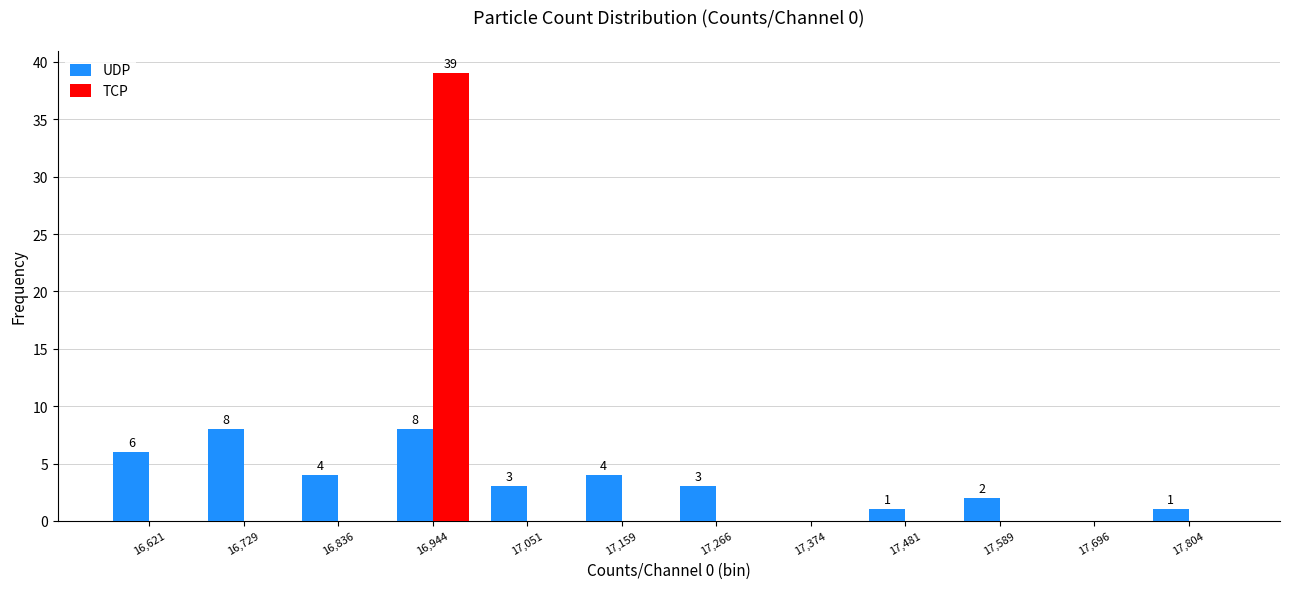

In the TCP series, which range on the x-axis has the tallest bar?

16900 to 17000